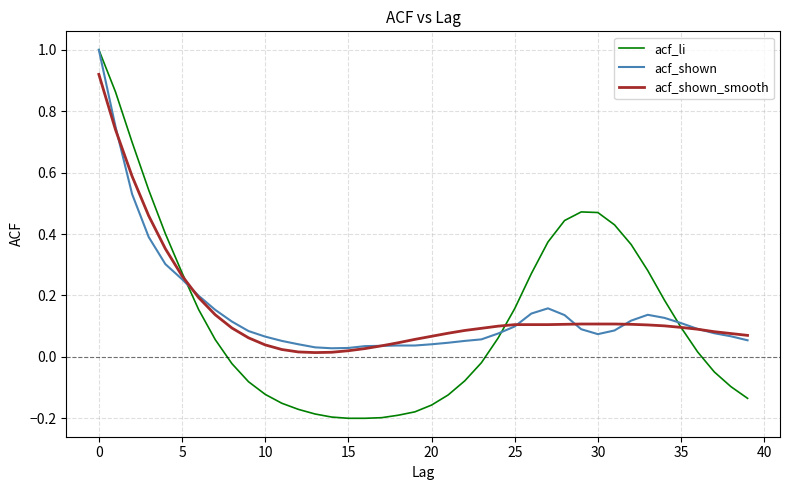

What is the maximum value shown in the chart?

1.0